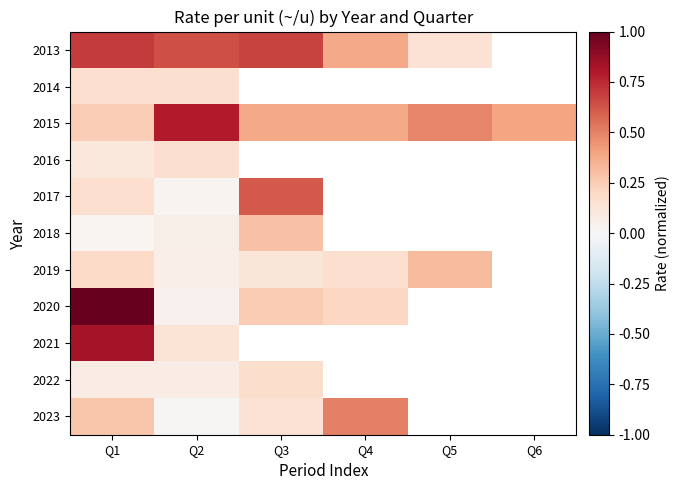

Which series has the largest total across all categories?

2015